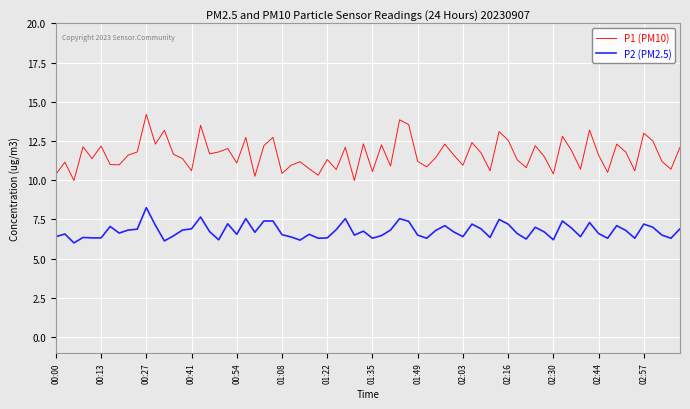

True or false: P2 (PM2.5) and P1 (PM10) intersect in this chart.

False